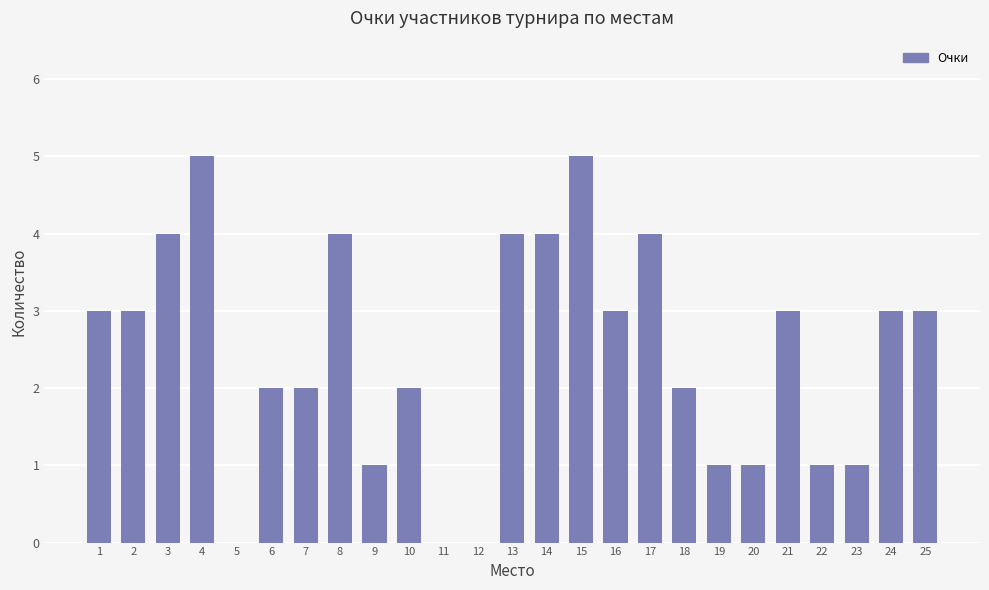

Count the number of categories in the chart.

25